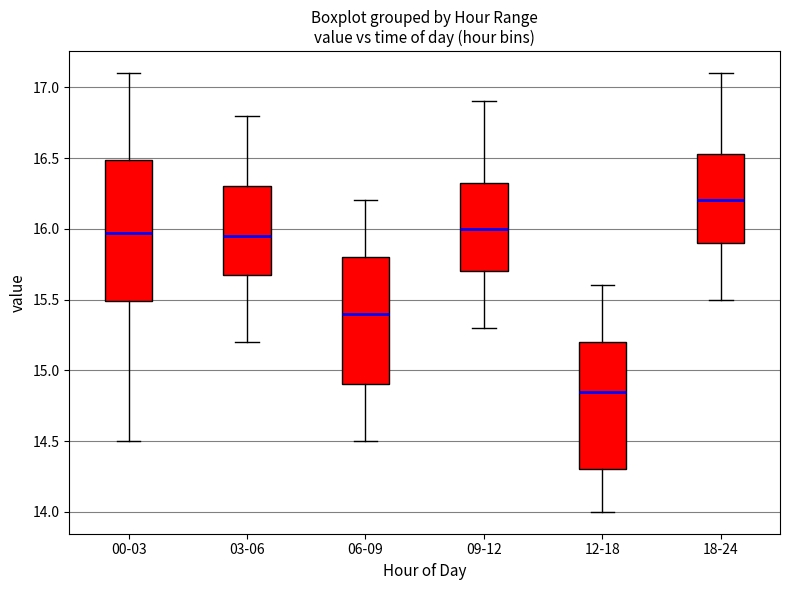

Which box has the highest median line?

18-24